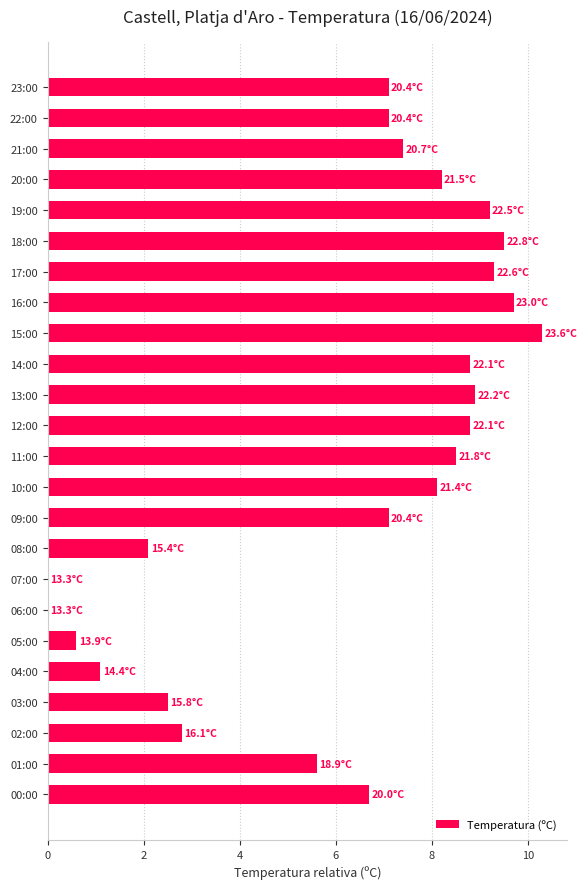

The value at 10:00 is 8.1. True or false?

True